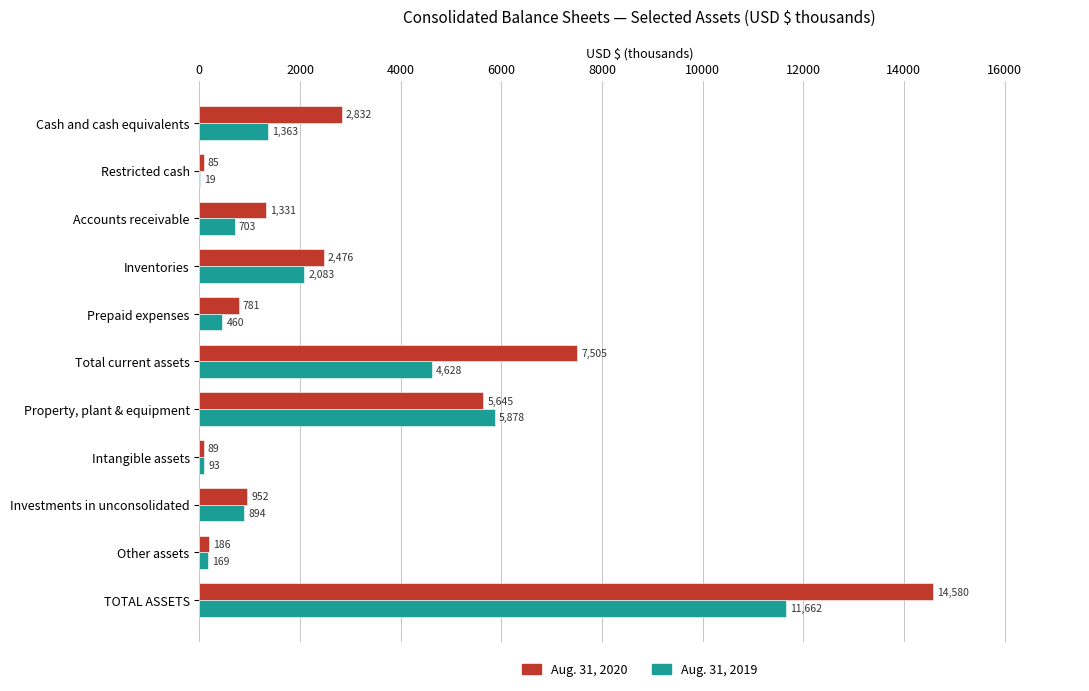

At which category does the chart reach its peak across all series?

TOTAL ASSETS